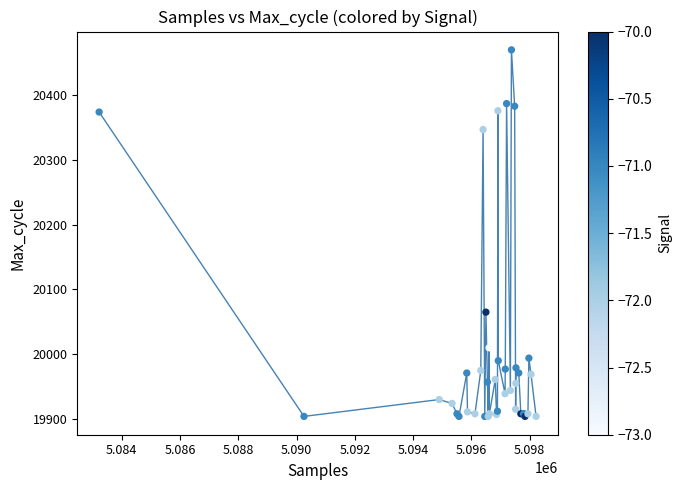

What Y value in the scatter plot is closest to 20187?

20065